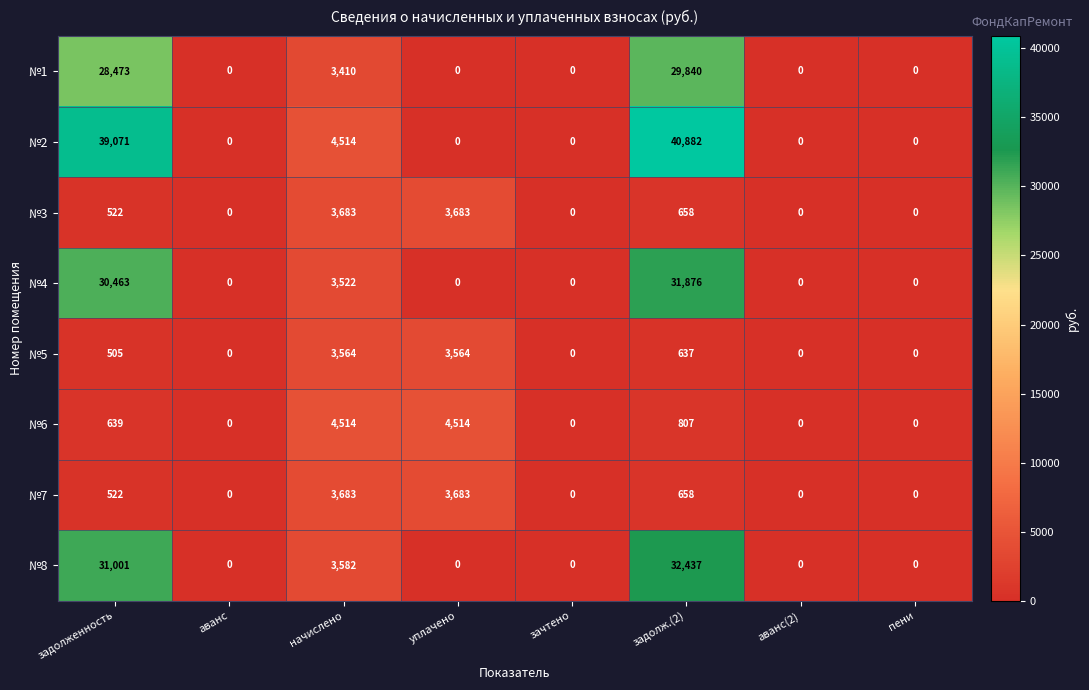

True or false: №3 has a value of 658 at задолж.(2).

True